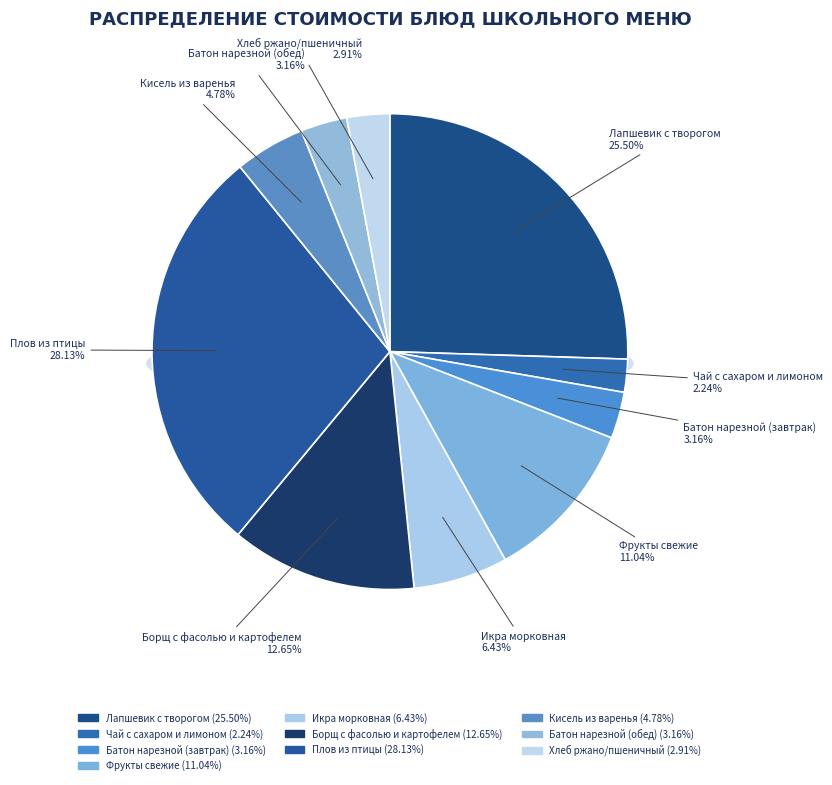

To the nearest percent, what percentage of the pie is Икра морковная?

6%